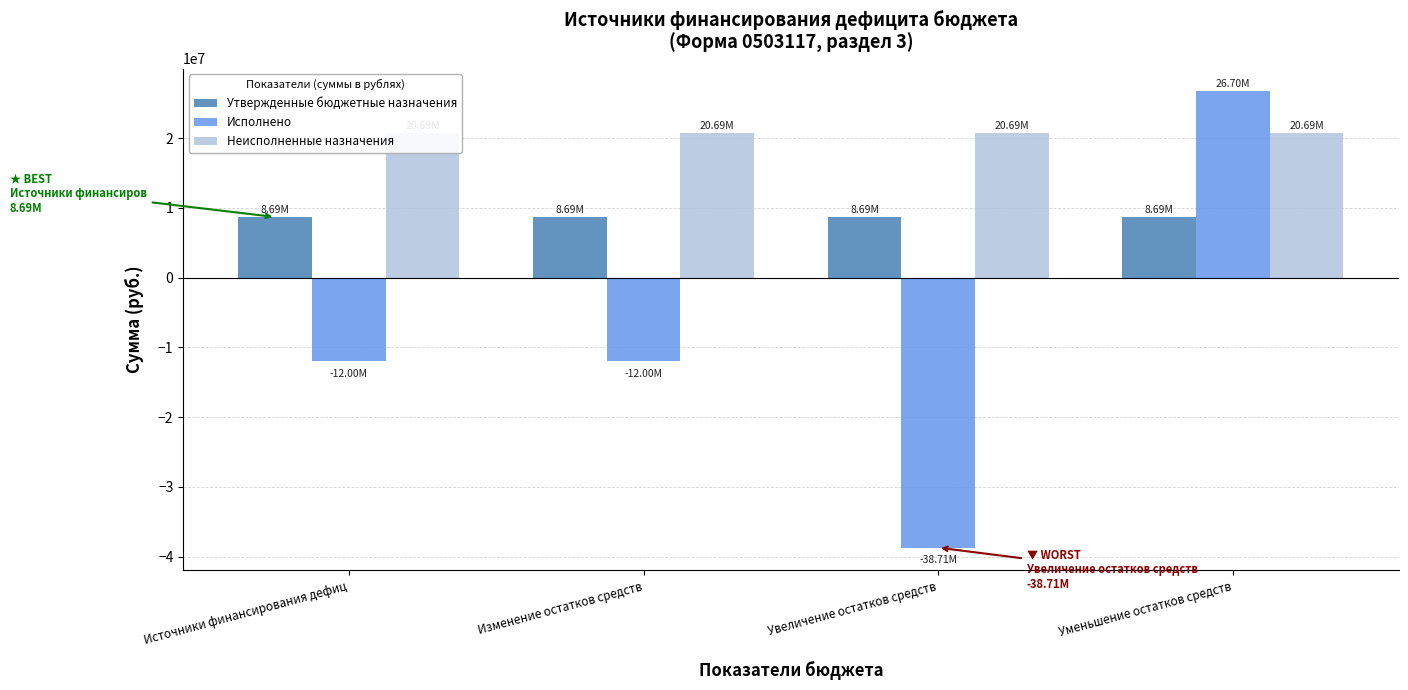

Which series changed the most between Источники финансирования дефиц and Увеличение остатков средств?

Исполнено